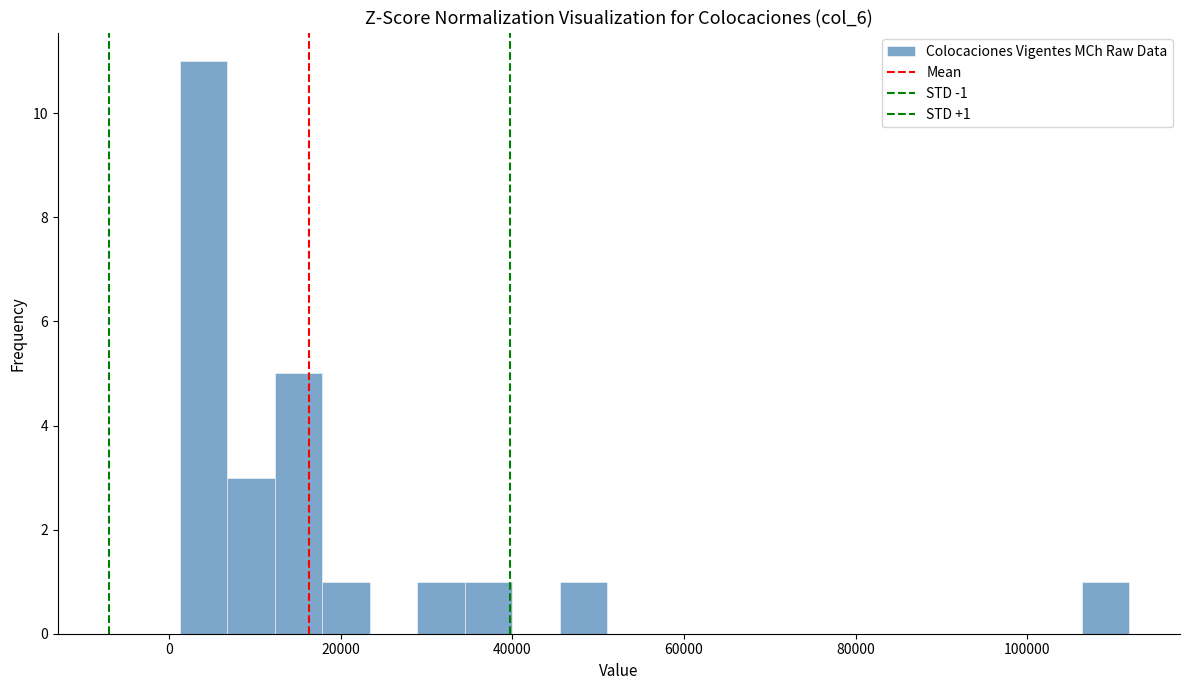

Read against the x-axis, roughly where is the centre of the tallest bar?

4000